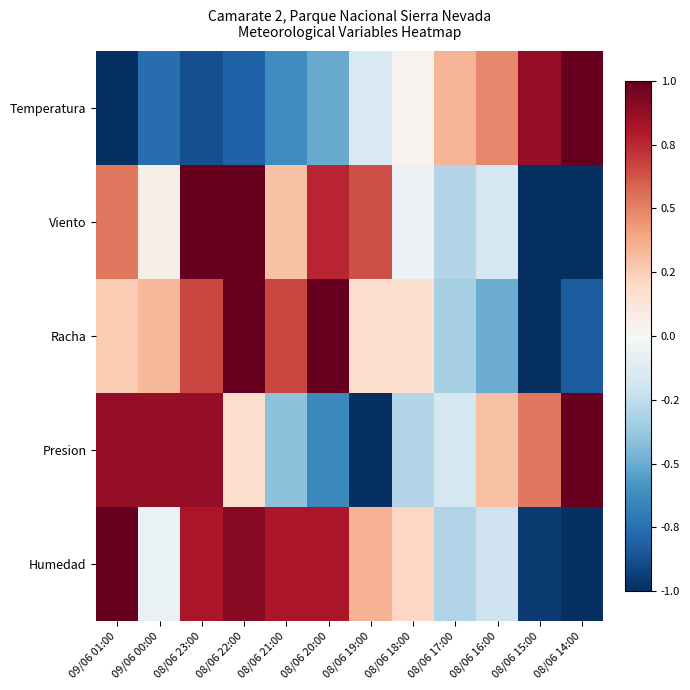

What is the total value across all series at 08/06 21:00?

0.7